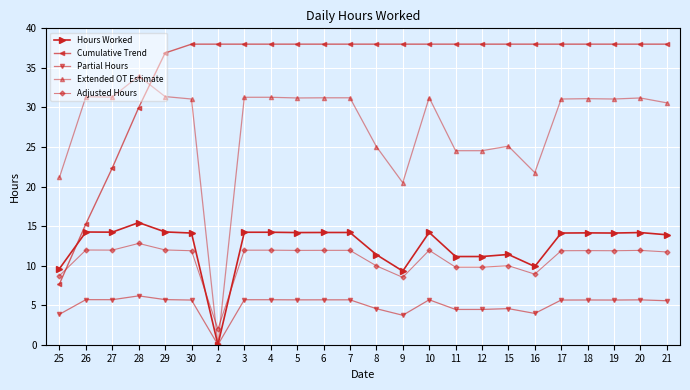

What is the sum of the Adjusted Hours values at 27 and 12?

21.8